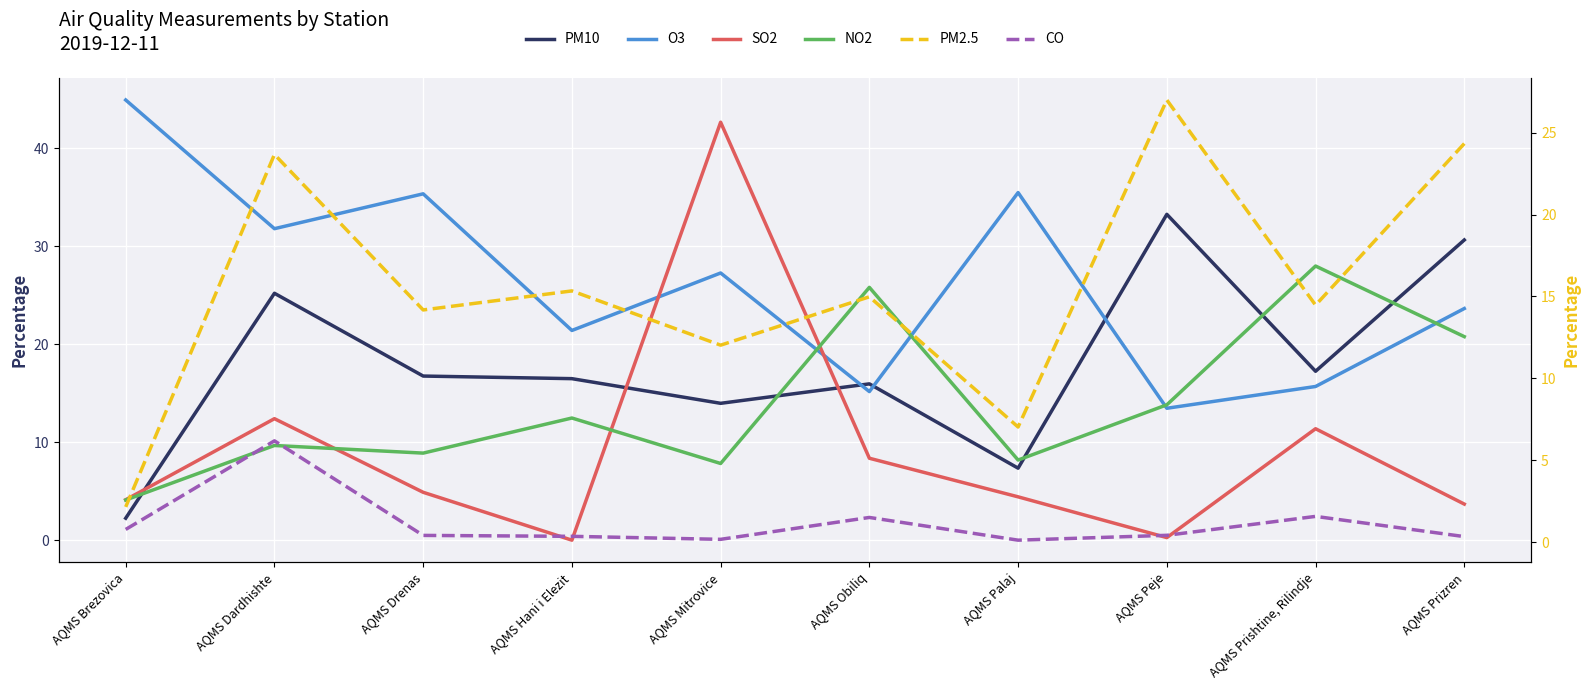

Is it true that PM2.5 equals 7.0 at AQMS Palaj?

True